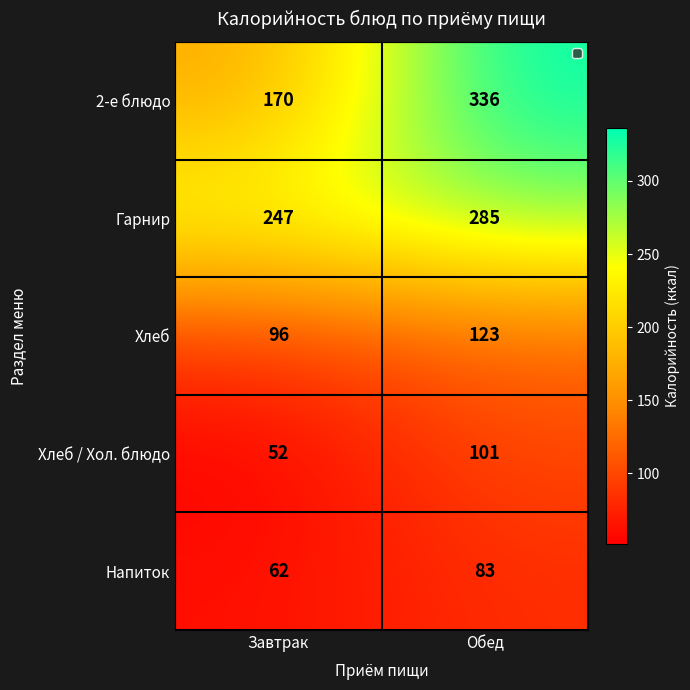

Reading left to right, list all the values displayed in this chart.

2-е блюдо: 170	336
Гарнир: 247	285
Хлеб: 96	123
Хлеб / Хол. блюдо: 52	101
Напиток: 62	83